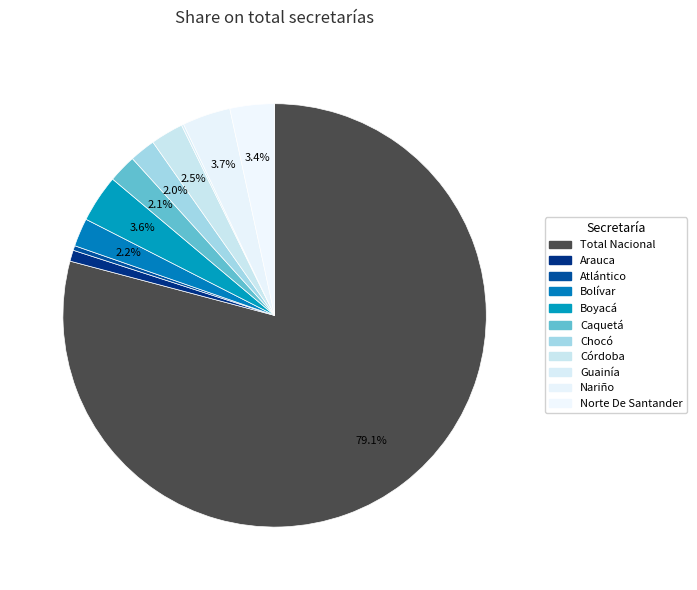

Which category has the smallest portion of the pie?

Departamental De Guainía